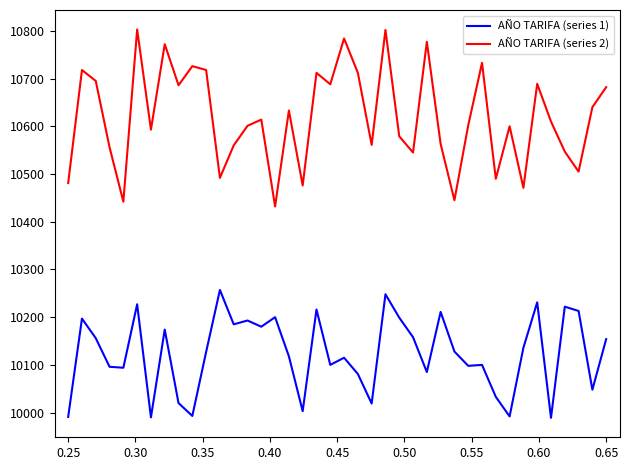

True or false: AÑO TARIFA (series 2) and AÑO TARIFA (series 1) intersect in this chart.

False